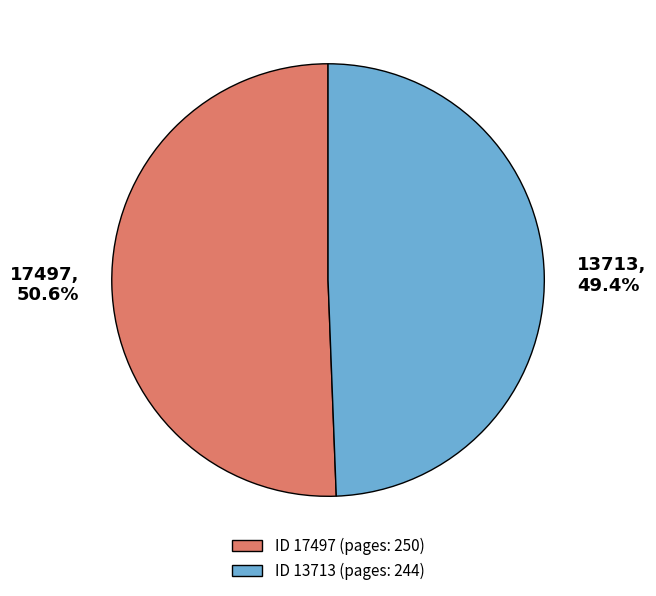

The 13713 slice represents 49% of the pie. True or false?

True